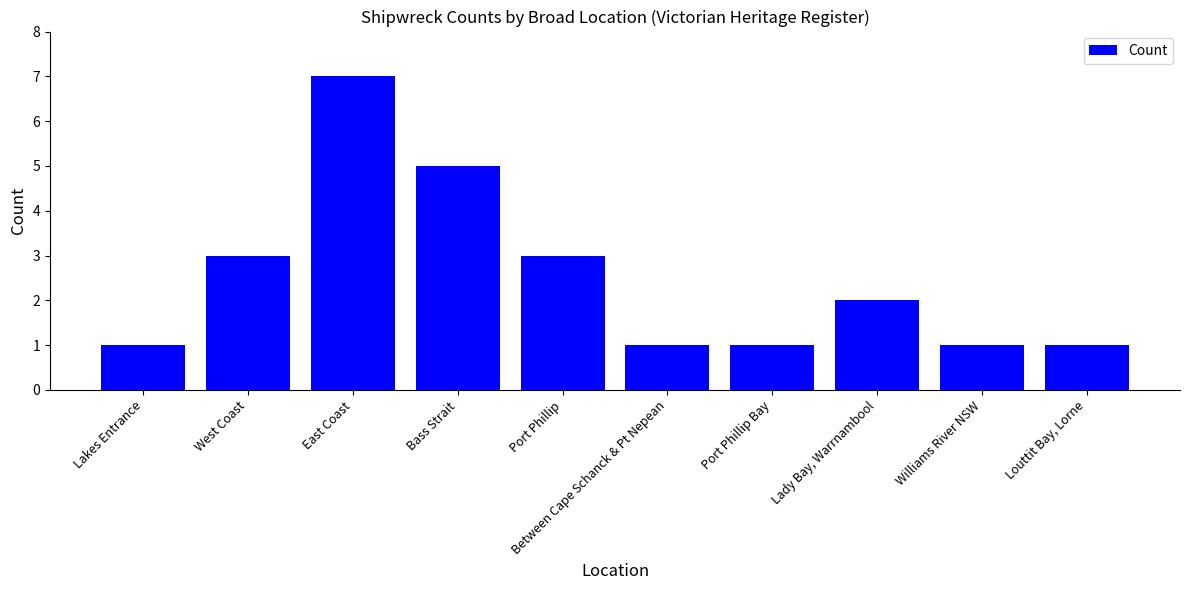

Approximately how many times larger is the value at West Coast compared to East Coast?

0.4